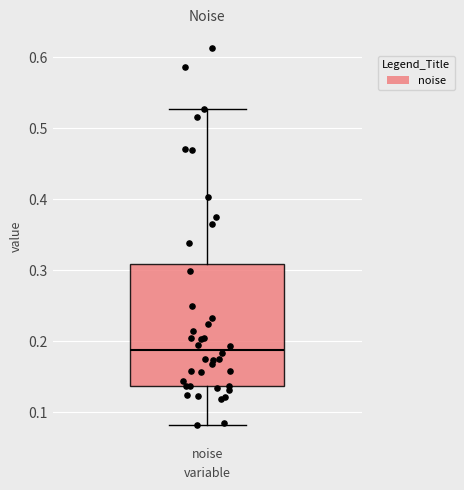

Where is the upper edge of the box for noise on the y-axis? The values are not printed on the chart, so give them approximately, as read against the axis.

0.31